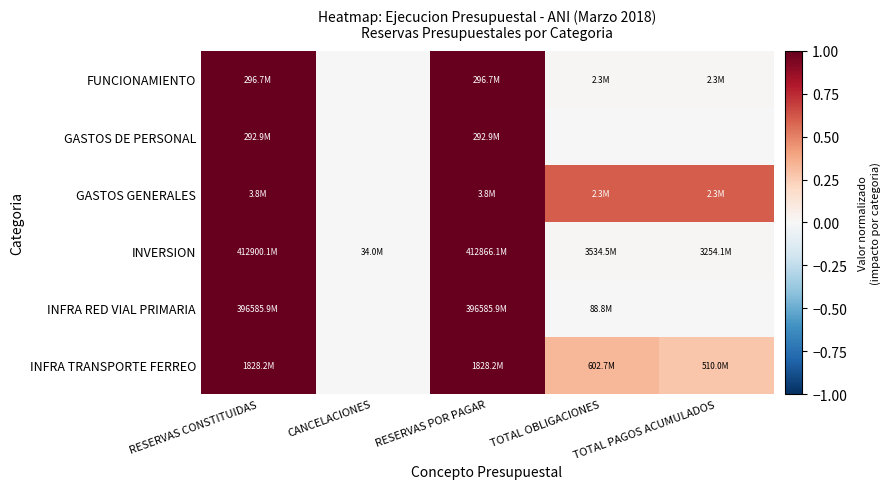

Rank the series at TOTAL OBLIGACIONES from lowest to highest value.

GASTOS DE PERSONAL, INFRA RED VIAL PRIMARIA, FUNCIONAMIENTO, INVERSION, INFRA TRANSPORTE FERREO, GASTOS GENERALES